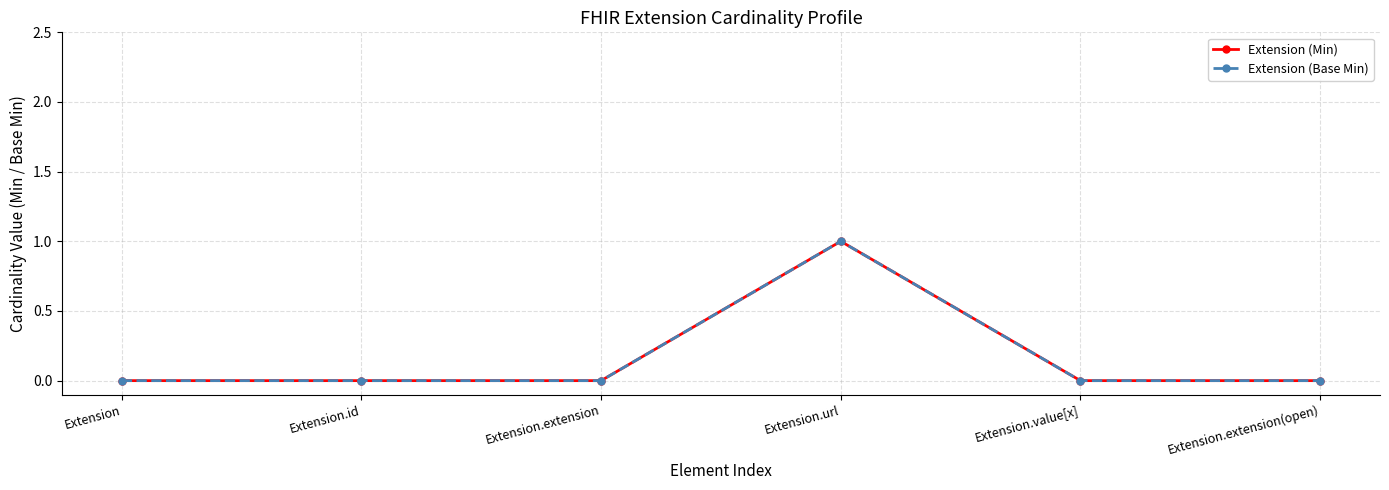

True or false: Extension (Base Min) and Extension (Min) intersect in this chart.

False